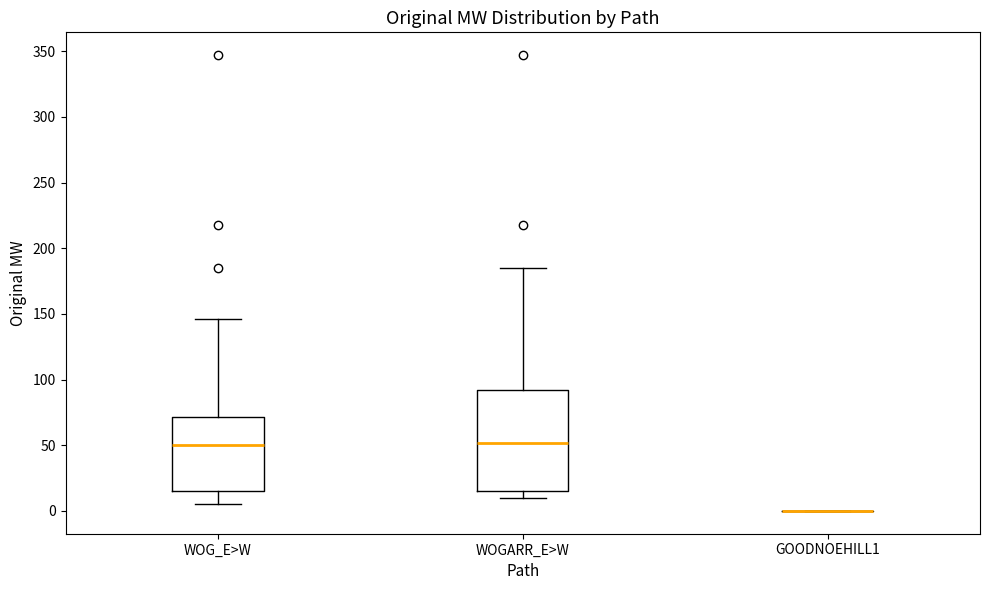

Reading left to right, read every box against the y-axis: the position of its median line, the range the box covers, and the ends of its whiskers. The values are not printed on the chart, so give them approximately, as read against the axis.

WOG_E>W: median 50, box 15 to 70, whiskers 5 to 145
WOGARR_E>W: median 50, box 15 to 90, whiskers 10 to 185
GOODNOEHILL1: box collapsed to a line at 0, whiskers 0 to 0